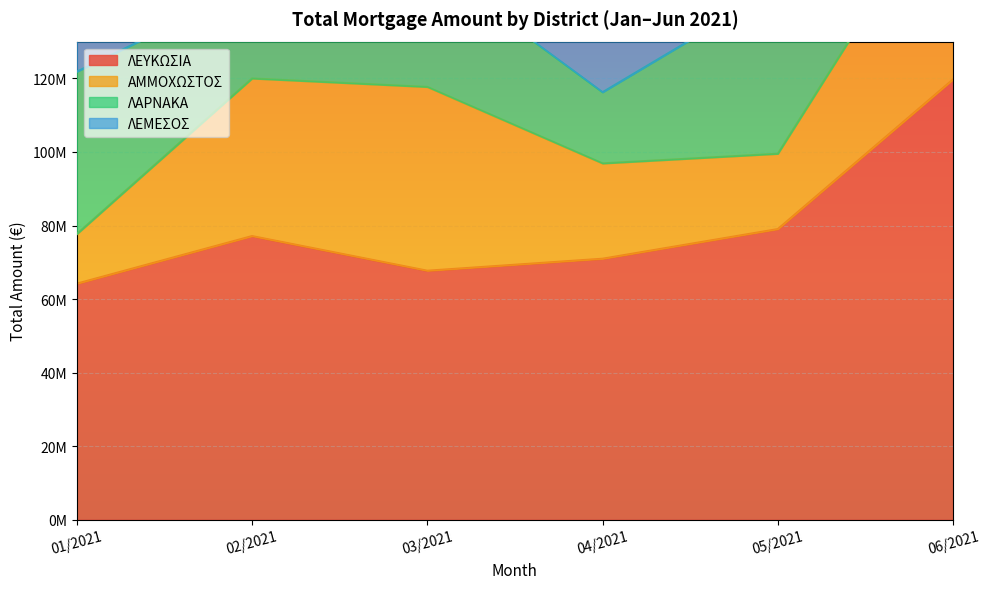

Reading left to right, extract all data points from this chart.

ΛΕΥΚΩΣΙΑ: 64187126	77124337	67705290	70968996	79031222	119737081
ΑΜΜΟΧΩΣΤΟΣ: 13488427	42860795	49980056	25928928	20489856	55301528
ΛΑΡΝΑΚΑ: 44152859	24939676	33657545	19351143	45052432	39472212
ΛΕΜΕΣΟΣ: 65796918	76553802	69720357	48987254	0	0